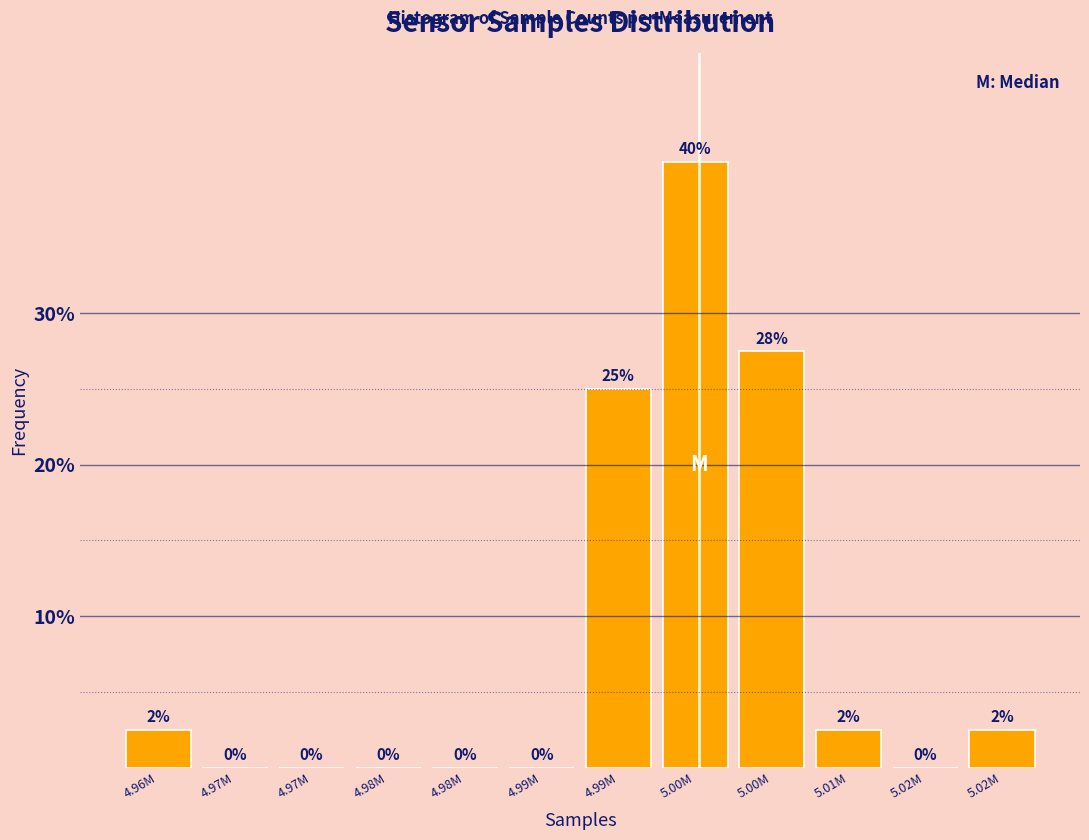

How many distinct data groups are displayed?

1